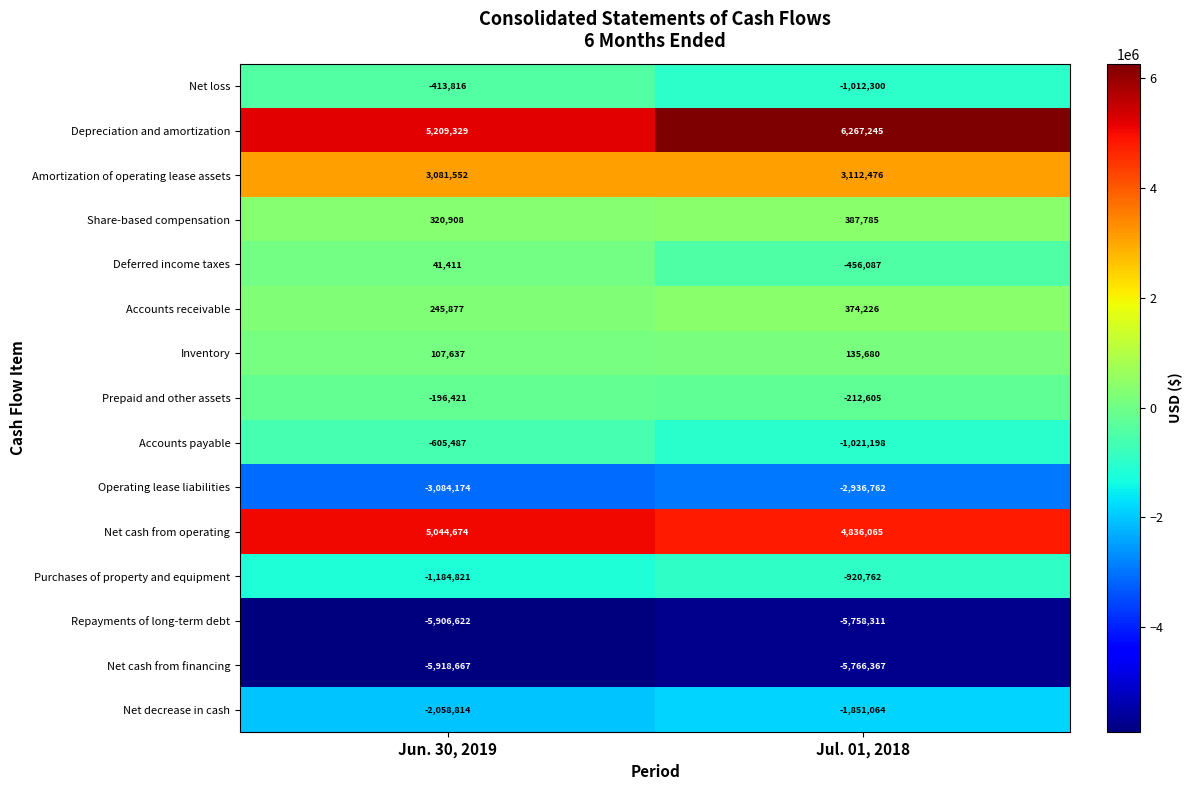

What is the total value across all series at Jul. 01, 2018?

-4821979